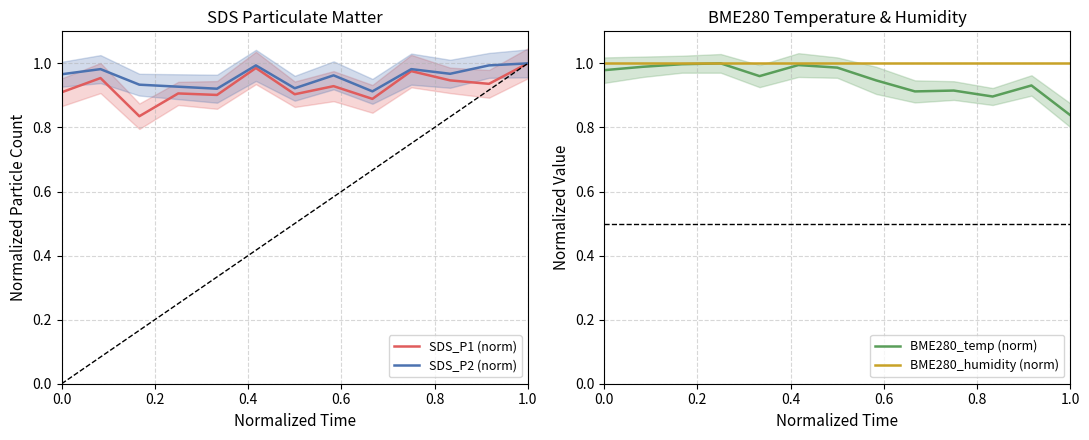

At how many categories does at least one series exceed 0?

13